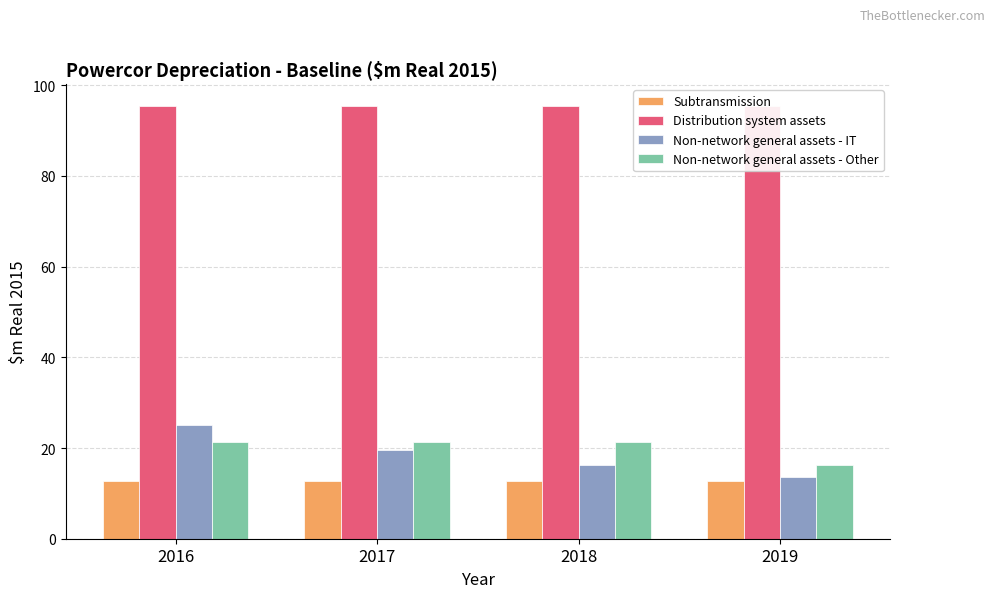

Which has a higher value, 2019 or 2016?

2019